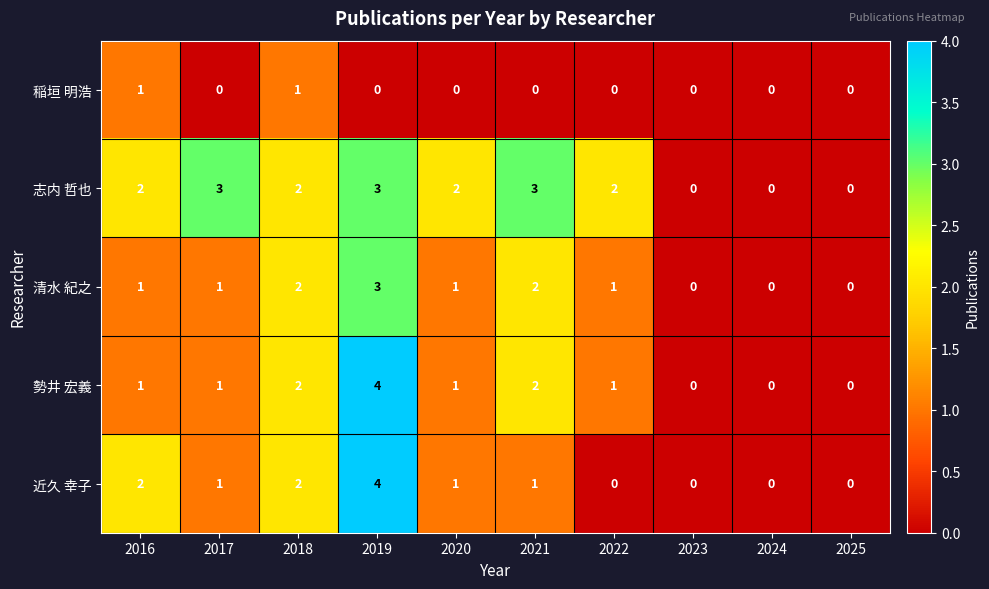

Which category has the highest value across all series?

2019